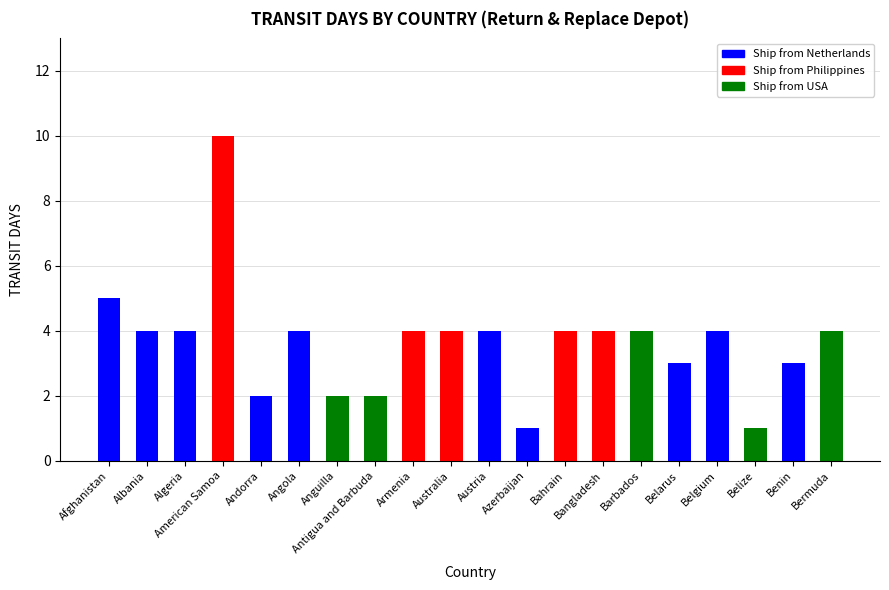

True or false: the data shows 1 at Azerbaijan.

True